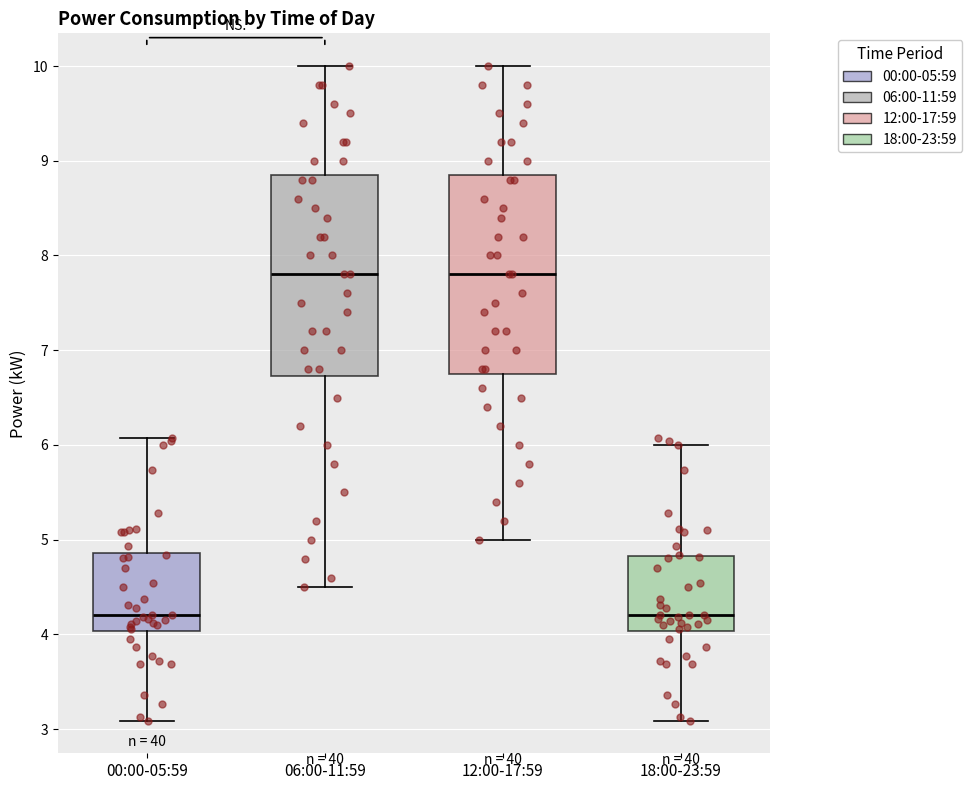

Reading left to right, transcribe this box plot: for each box, give where its median line is, the range the box spans, and where its two whiskers end, as read against the y-axis. The values are not printed on the chart, so give them approximately, as read against the axis.

00:00-05:59: median 4.2, box 4.0 to 4.9, whiskers 3.1 to 6.1
06:00-11:59: median 7.8, box 6.7 to 8.9, whiskers 4.5 to 10.0
12:00-17:59: median 7.8, box 6.8 to 8.9, whiskers 5.0 to 10.0
18:00-23:59: median 4.2, box 4.0 to 4.8, whiskers 3.1 to 6.0